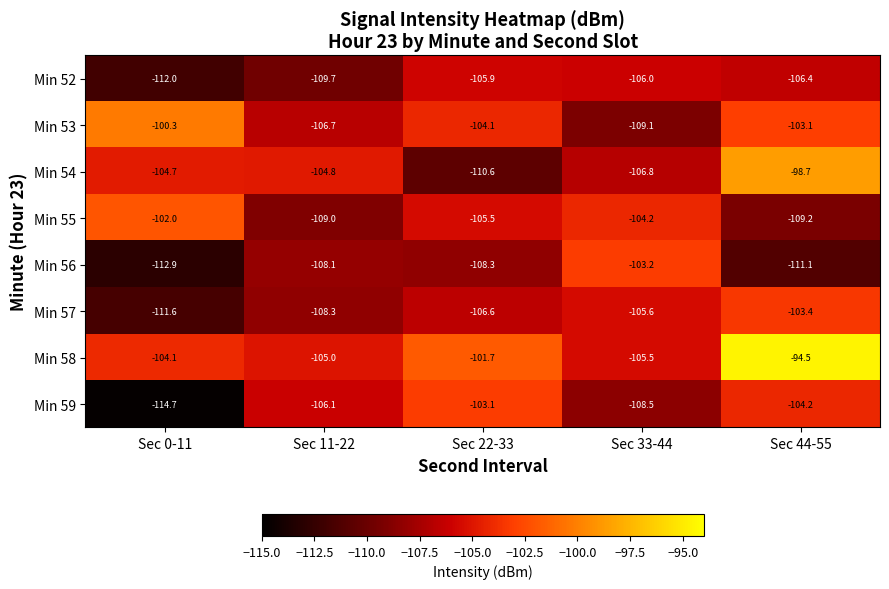

Which category has the lowest value in the Min 55 series?

Sec 44-55